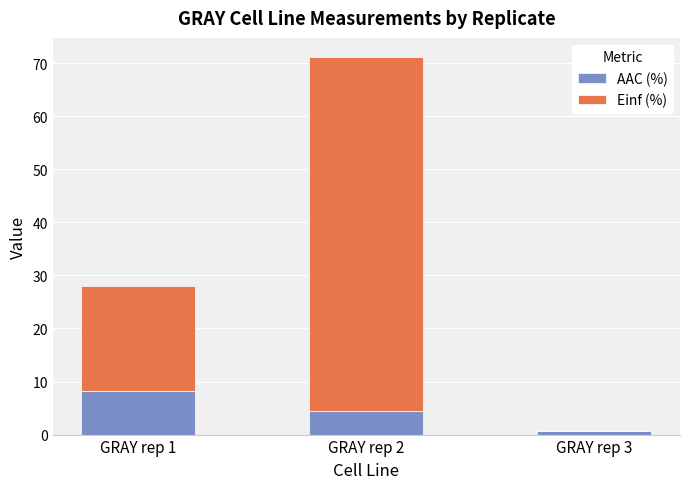

At which label does AAC (%) reach its peak?

GRAY rep 1